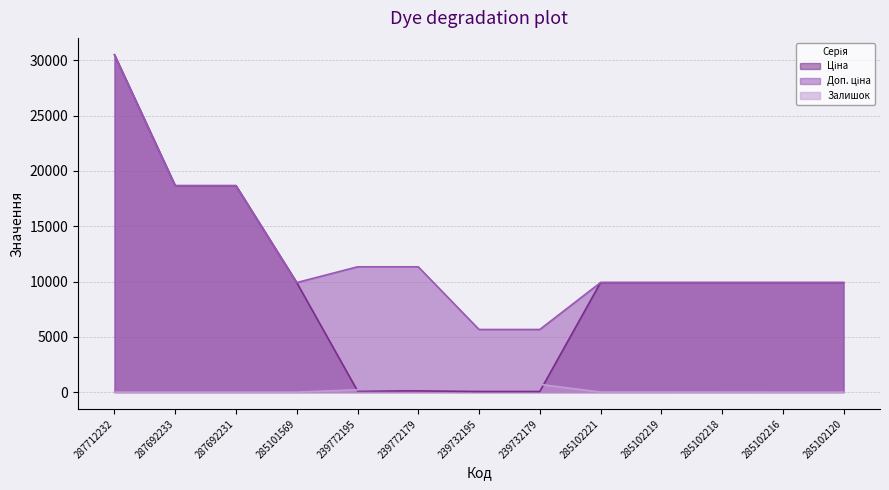

What is the sum of all Залишок values?

1595.0